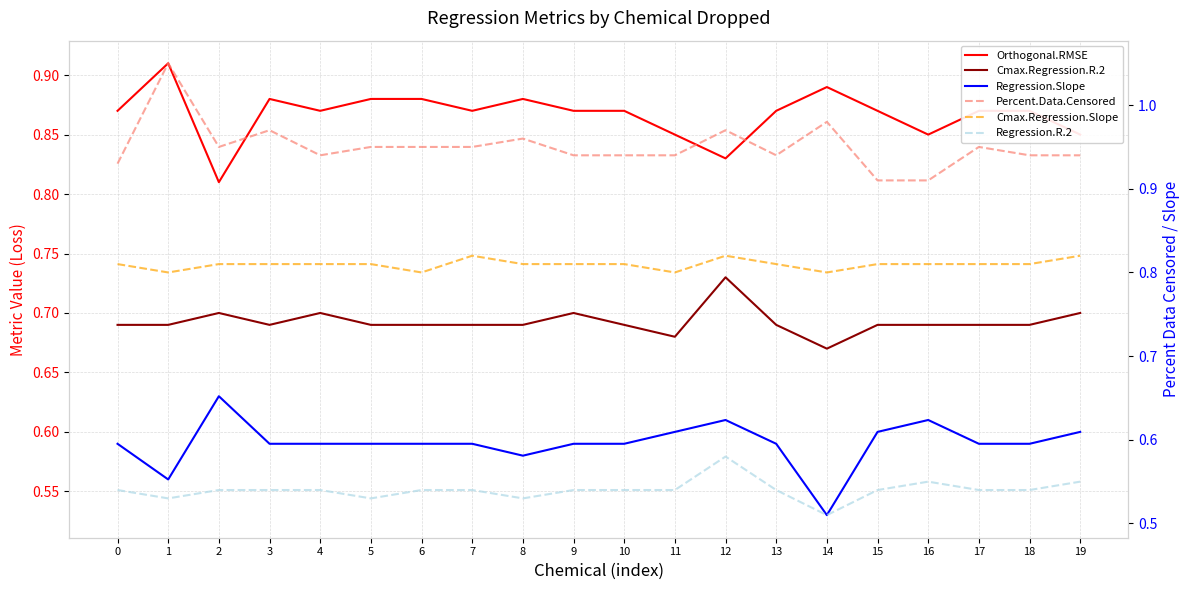

Where is Regression.Slope nearest to the value 0?

14